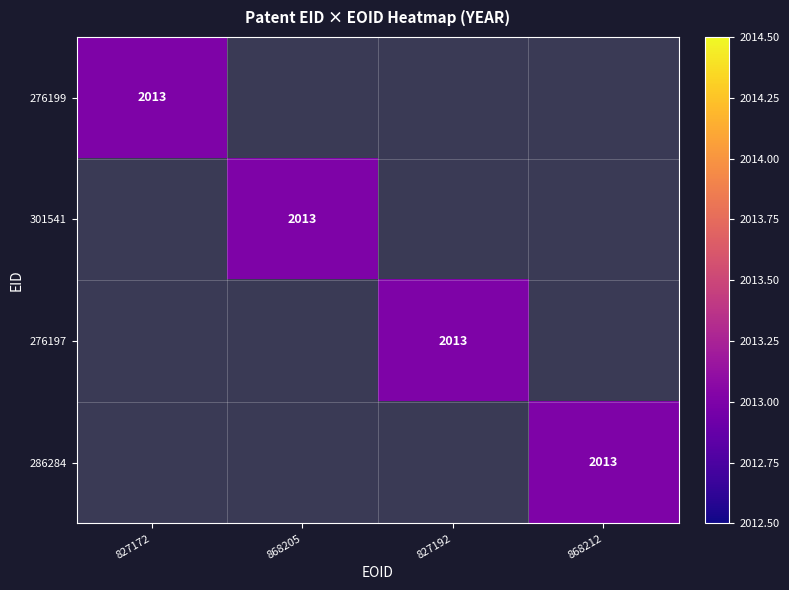

How many data points in 301541 are above 0?

1